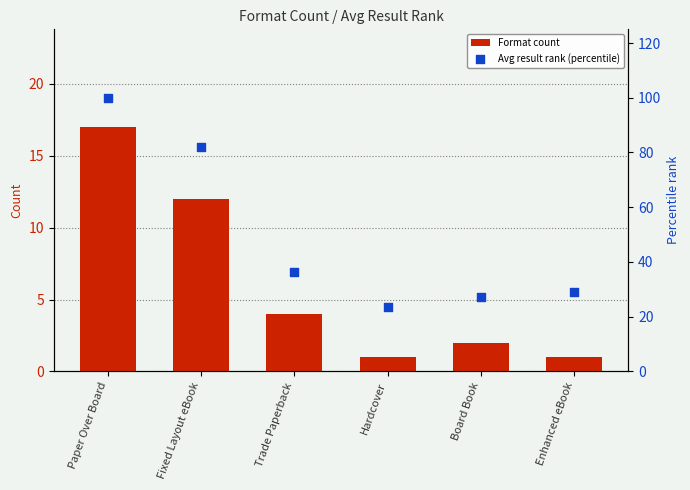

Is the value of Format count at Paper Over Board greater than the value of Avg result rank (percentile) at Hardcover?

No